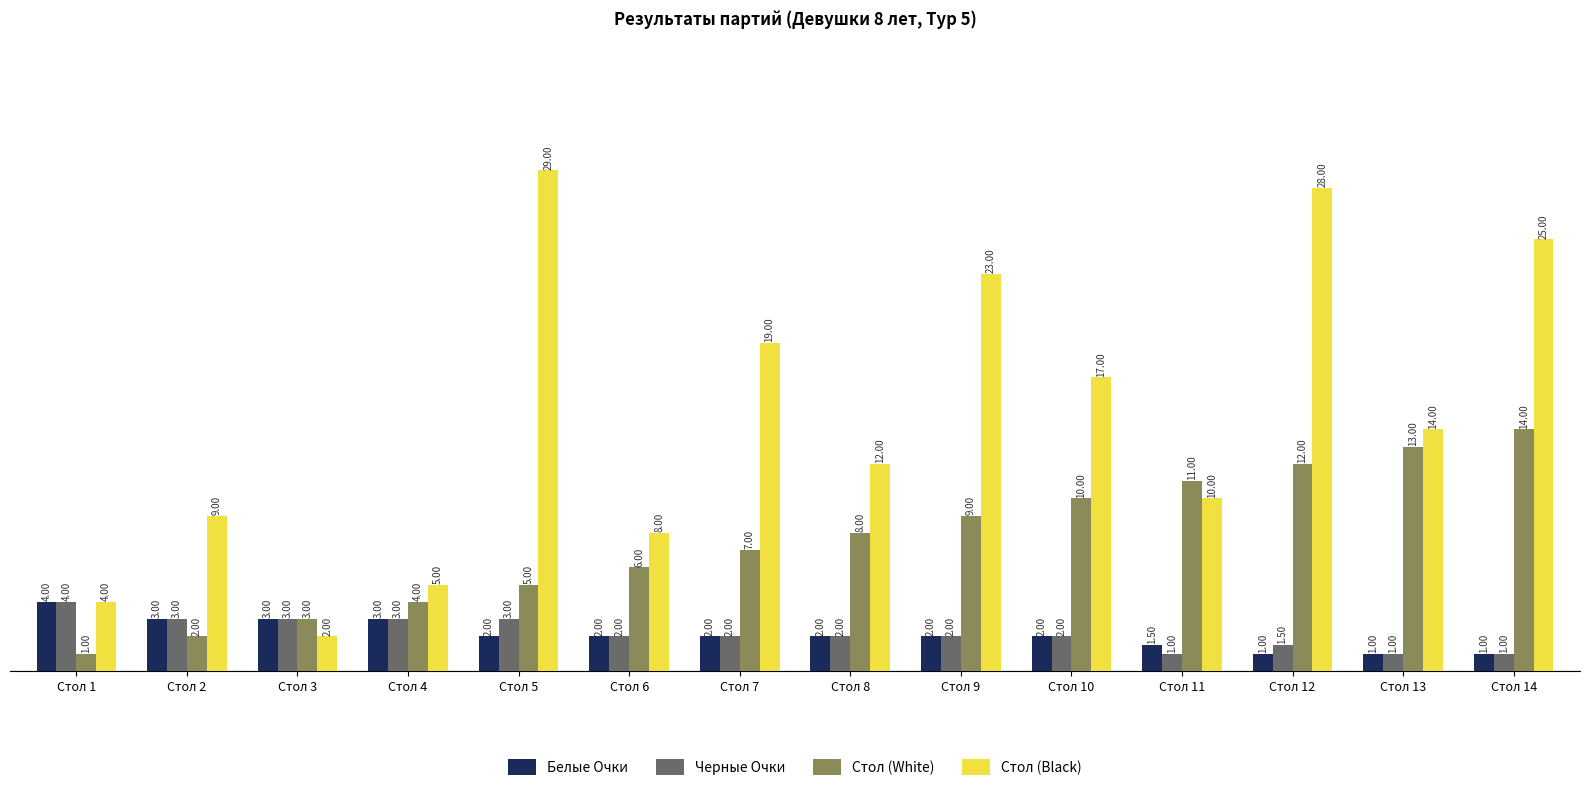

How many bars are there in total?

56